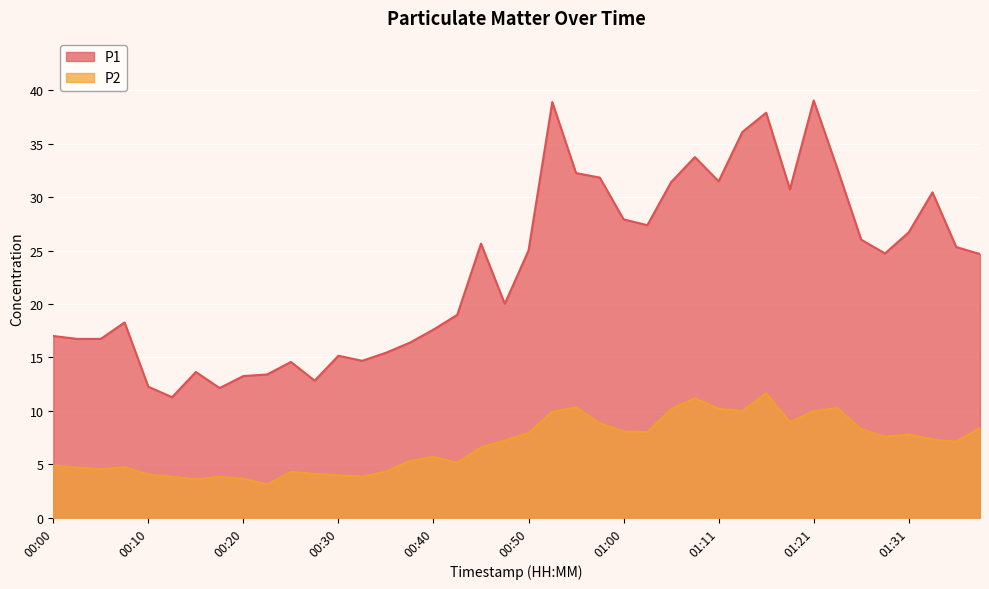

What is the difference between the maximum and minimum values in the P1 series?

27.8